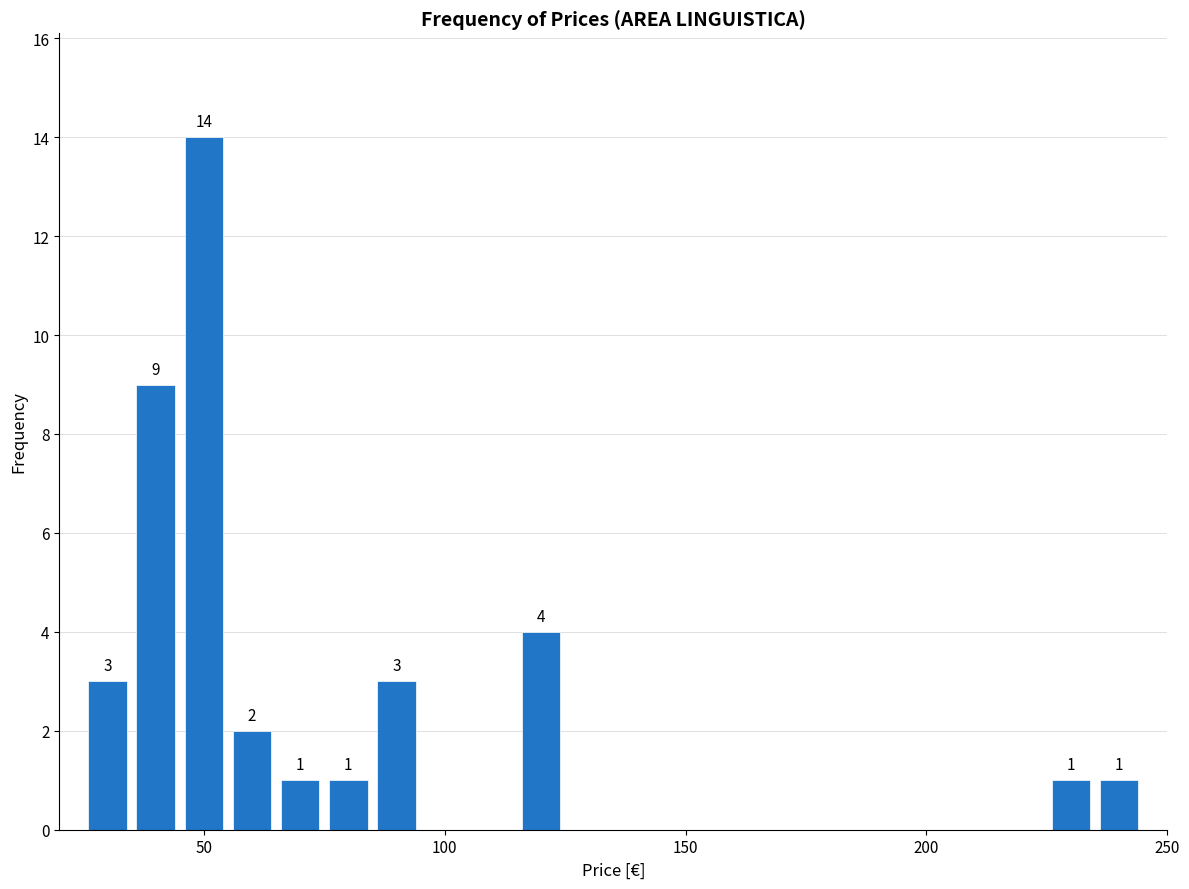

Read against the x-axis, roughly where is the centre of the tallest bar?

50